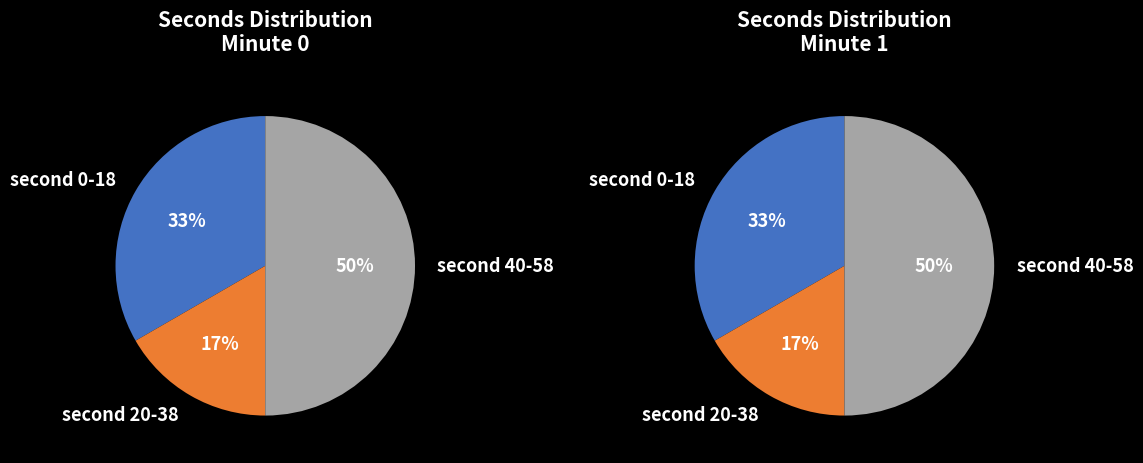

Is the sum of 18 and 6 greater than half?

No